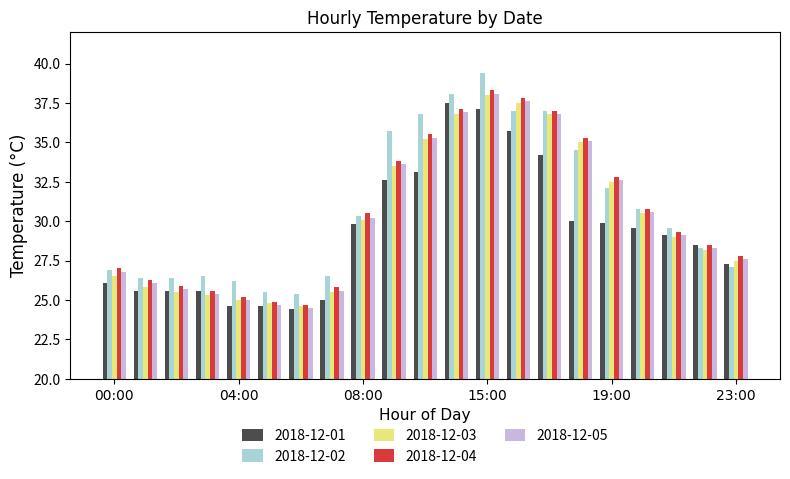

What is the difference between the maximum and second lowest values in the 2018-12-04 series?

13.4